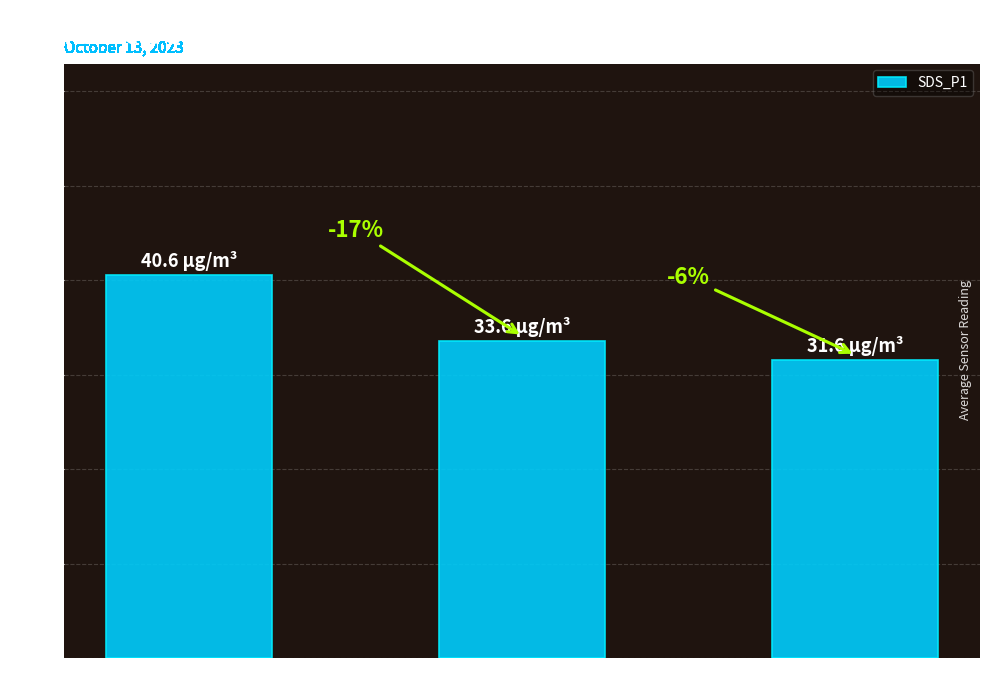

What is the change in value from 00:03:45 to 00:06:47?

-2.0